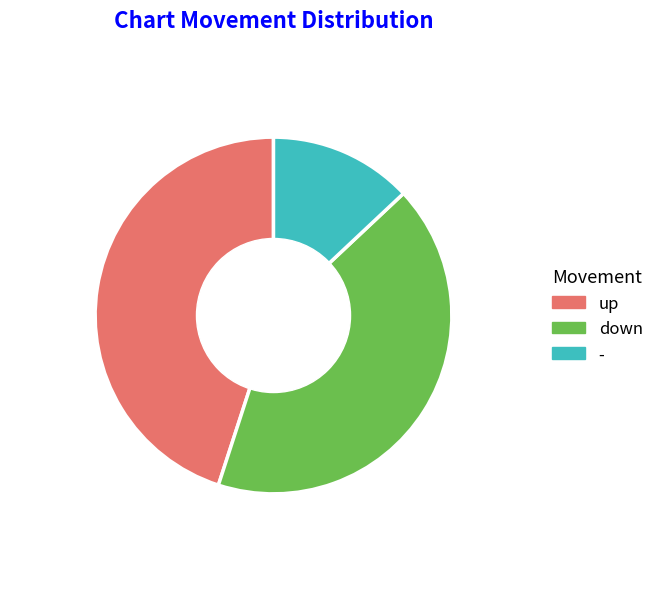

To the nearest percent, what is the difference between the largest and smallest slice percentages?

32%